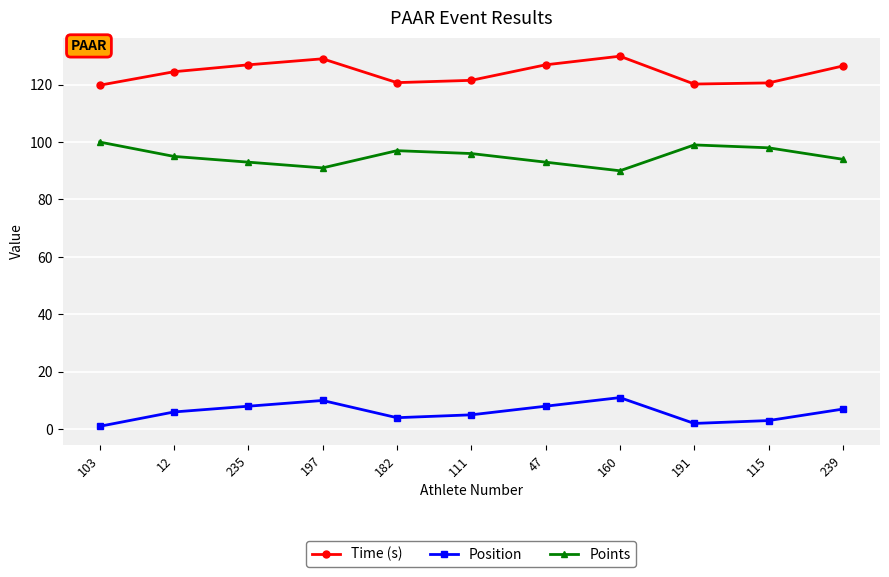

Rank the series at 12 from lowest to highest value.

Position, Points, Time (s)